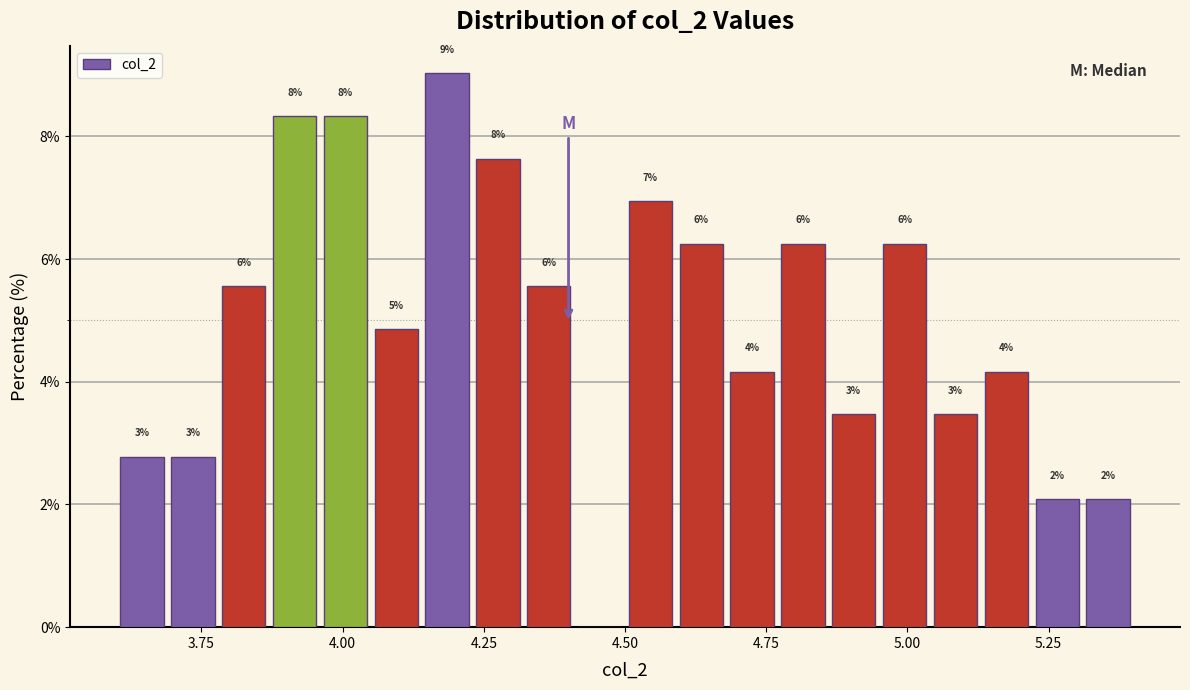

Read against the x-axis, roughly where is the centre of the tallest bar?

4.20